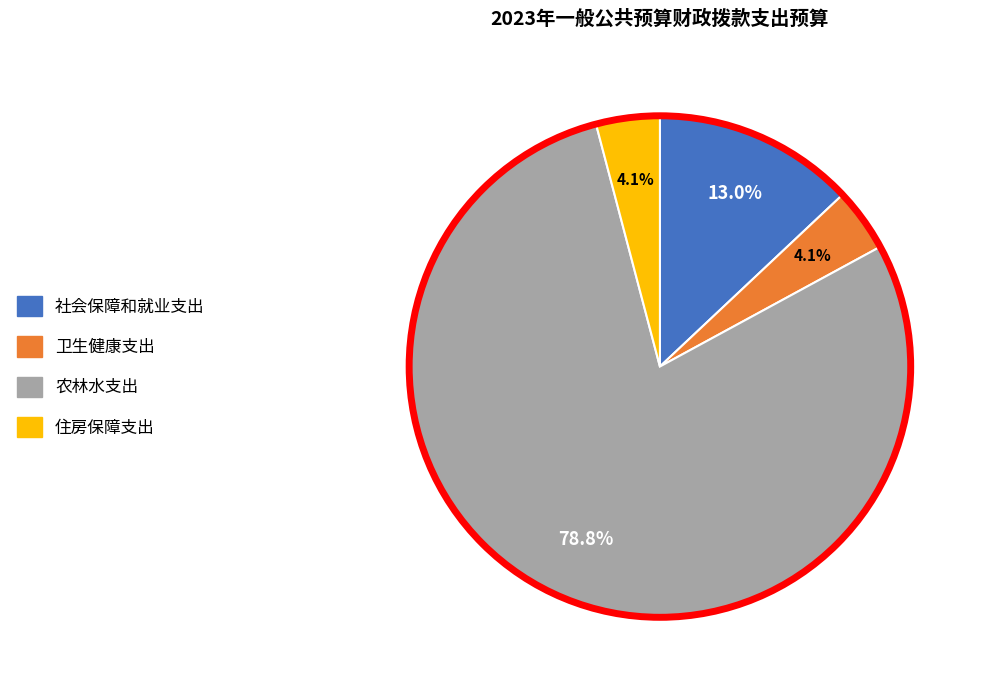

To the nearest percent, what is the average slice percentage?

25%